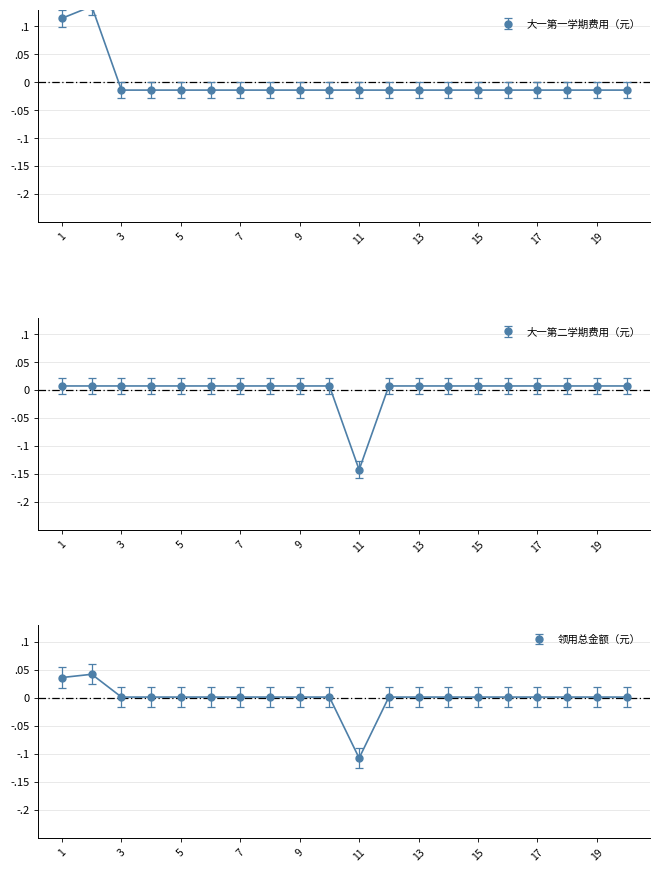

Rank the categories by 大一第二学期费用（元） value from lowest to highest.

11, 1, 2, 3, 4, 5, 6, 7, 8, 9, 10, 12, 13, 14, 15, 16, 17, 18, 19, 20